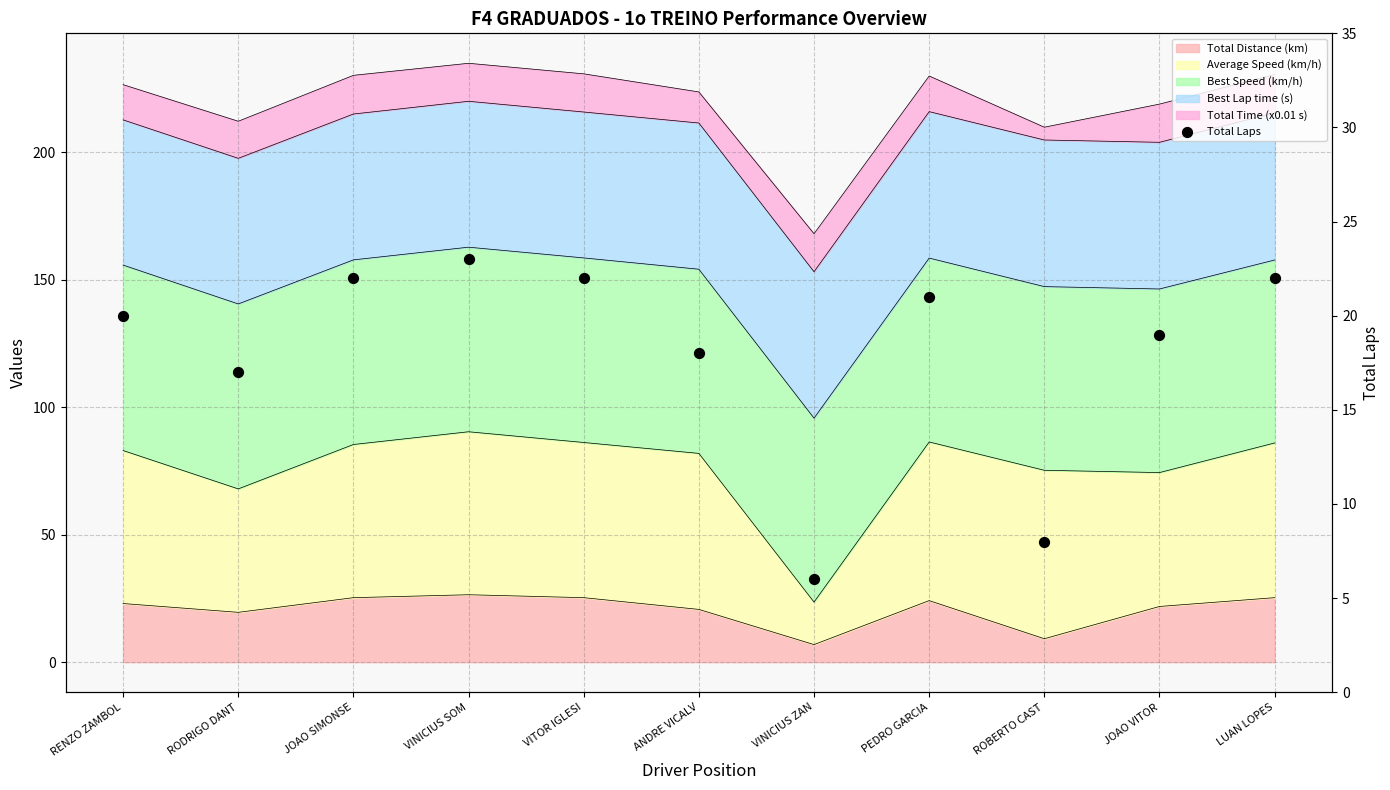

What is the ratio of the value at VITOR IGLESI to the value at ANDRE VICALV?

1.2